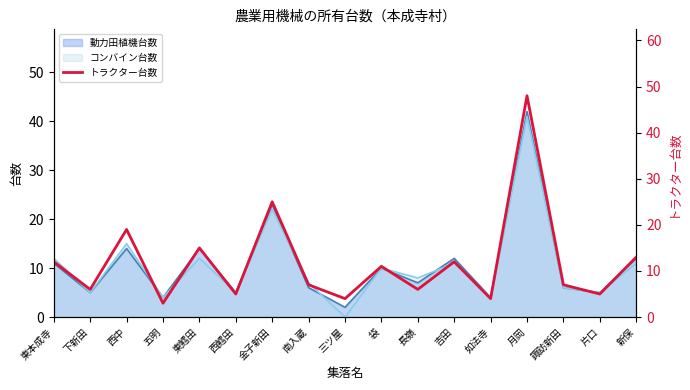

What is the sum of all values?

202